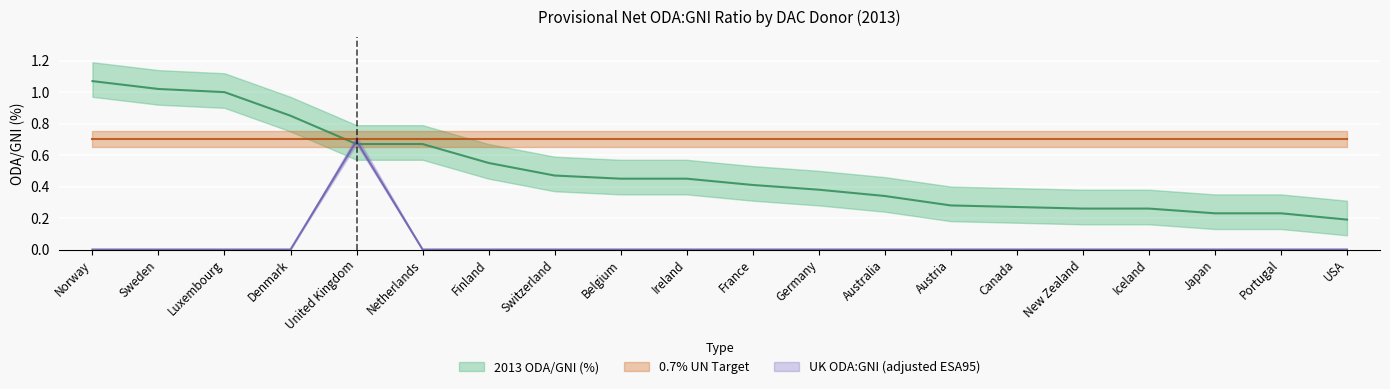

Read the 2013 ODA/GNI (%) value at Japan.

0.2